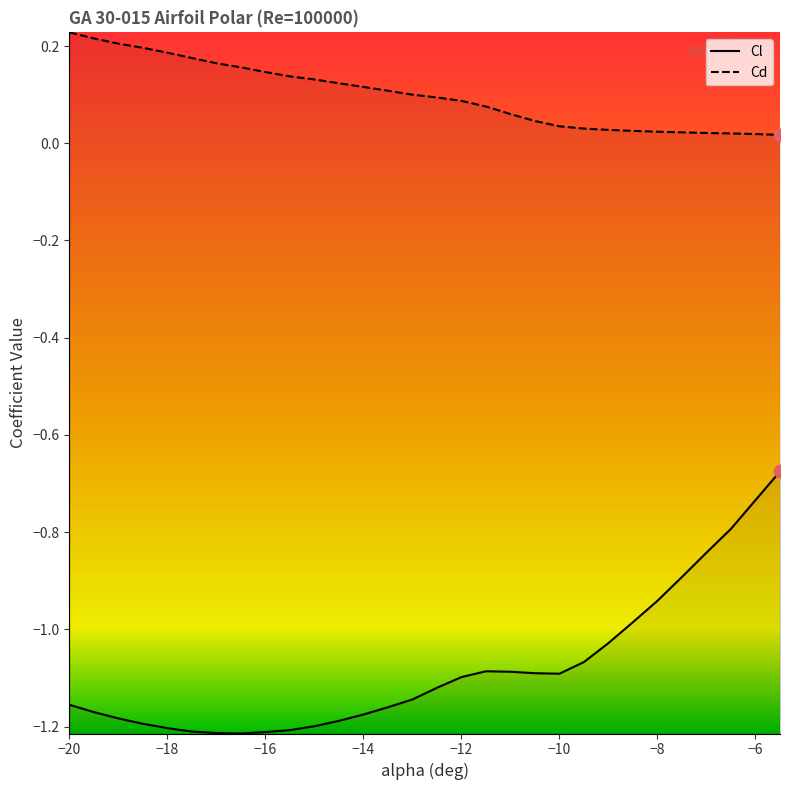

At which category is the sum across all series the highest?

-5.5